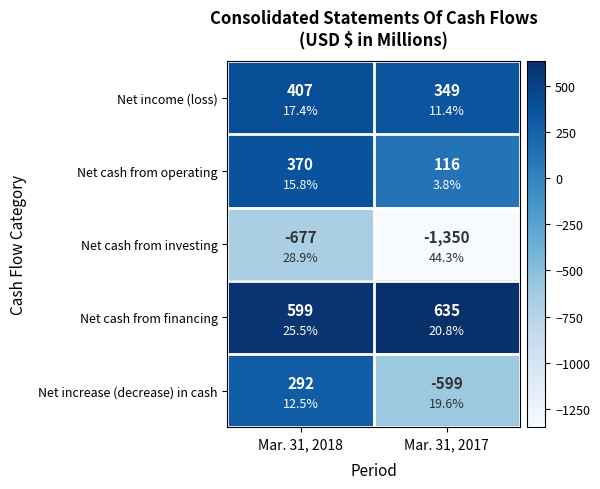

Count the Net increase (decrease) in cash values in the range -599 to 292.

2